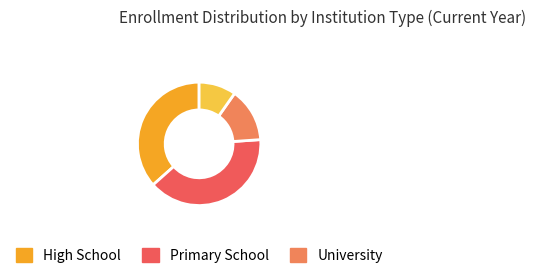

Is there a majority slice in this chart?

No